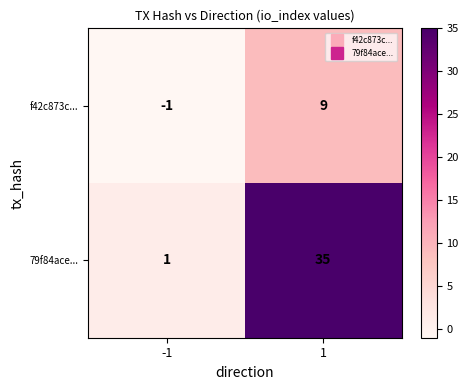

Rank the categories by 79f84ace... value from highest to lowest.

1, -1